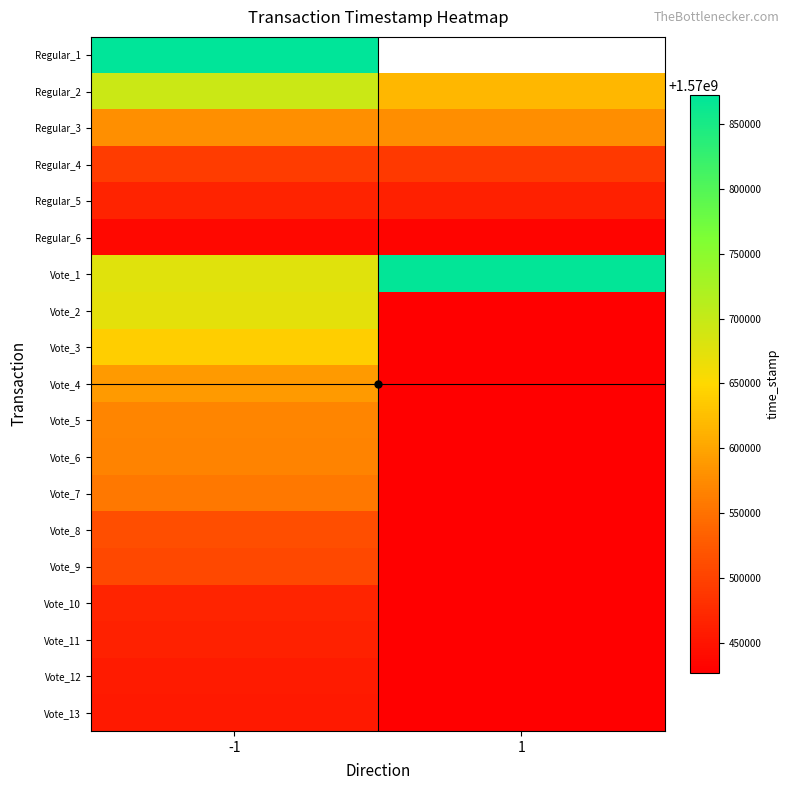

Which label corresponds to the largest value in the chart?

-1